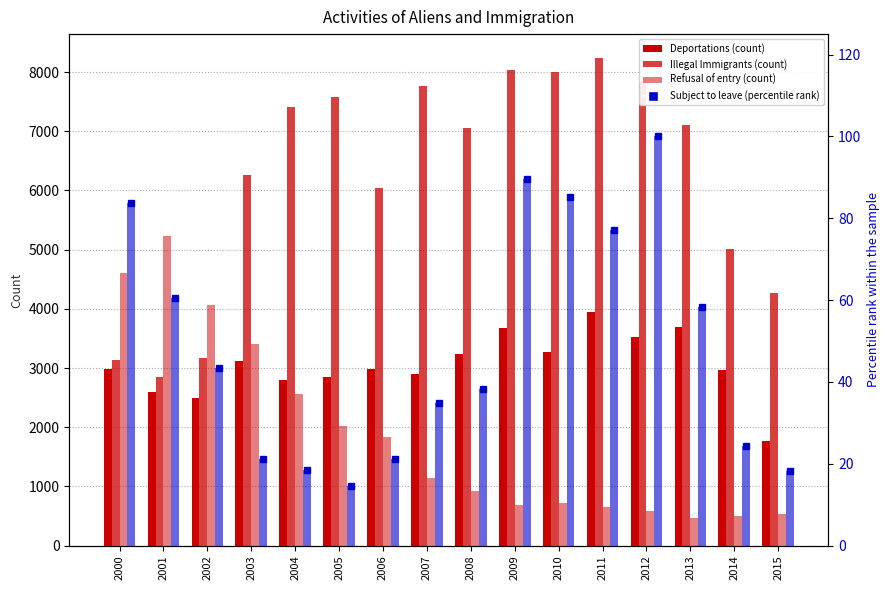

What is the difference between the Illegal Immigrants values at 2014 and 2012?

2822.0